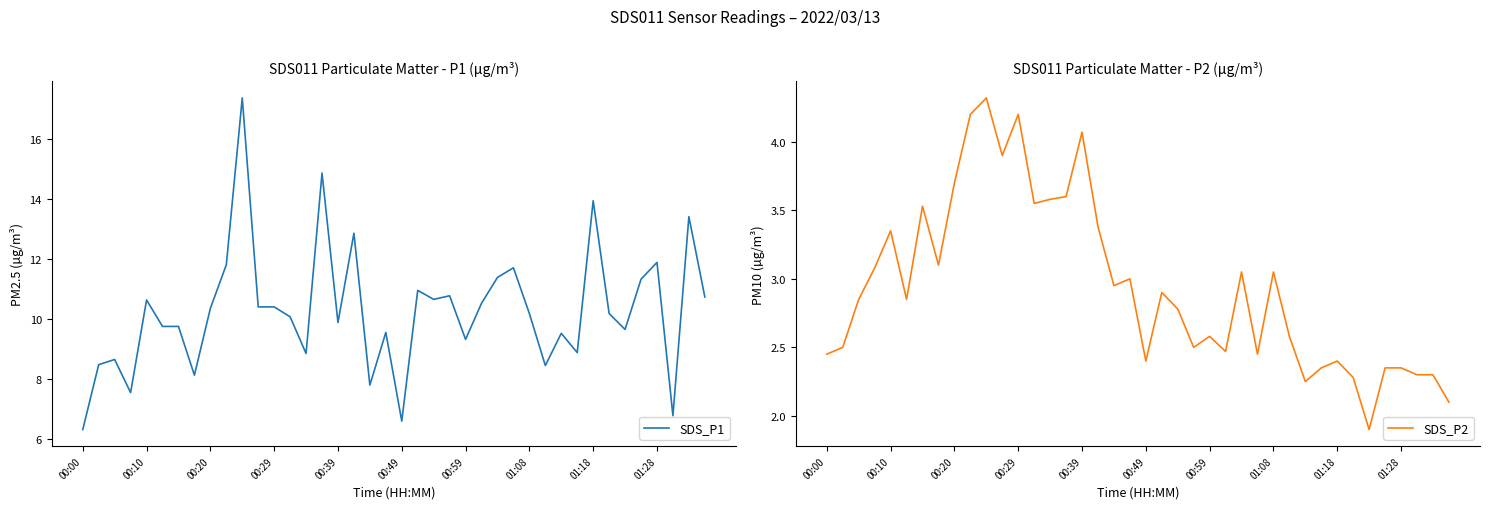

At how many categories does at least one series exceed 11?

10